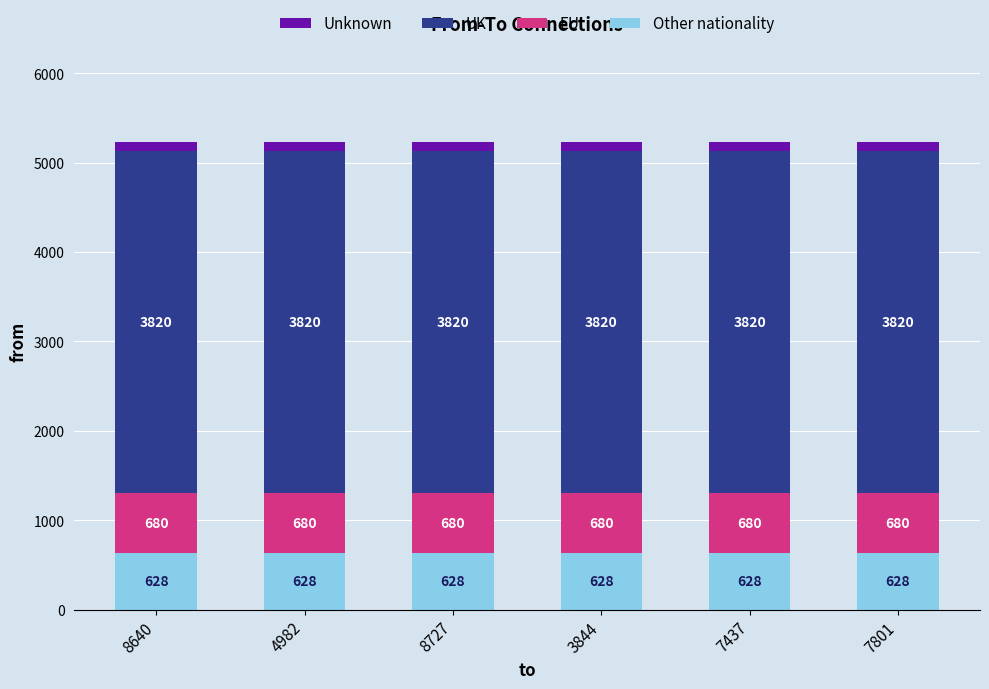

What is the sum of all Other nationality values?

3768